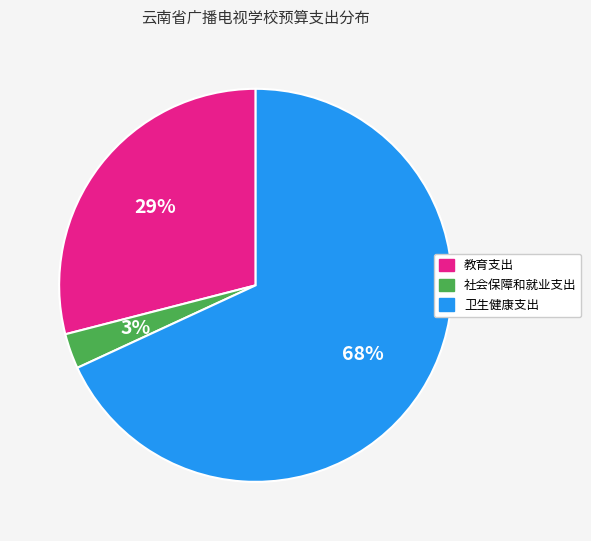

How many segments does this pie chart have?

3